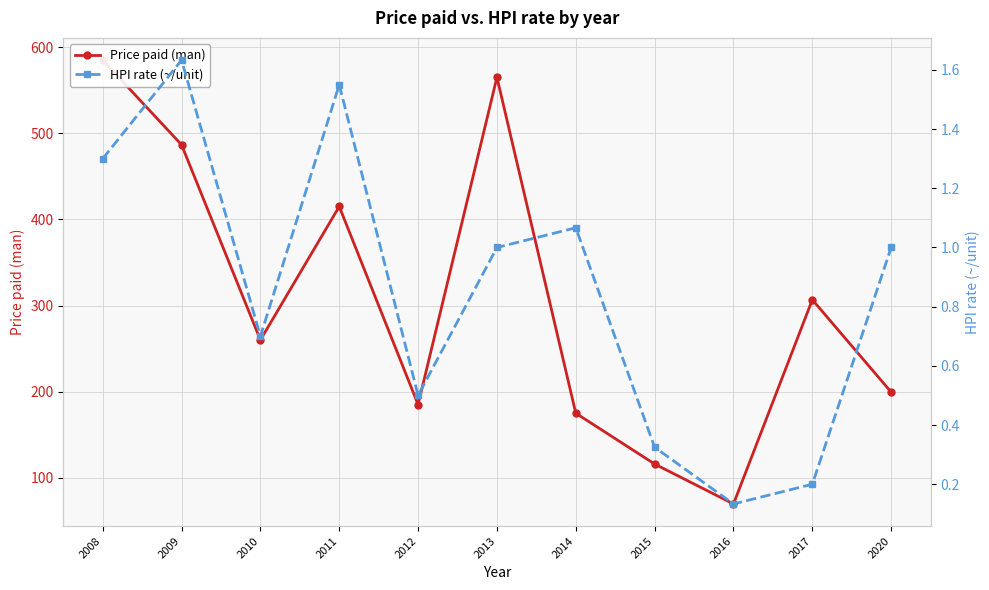

Rank the series by their maximum value, from highest to lowest.

Price paid (man), HPI rate (~/unit)